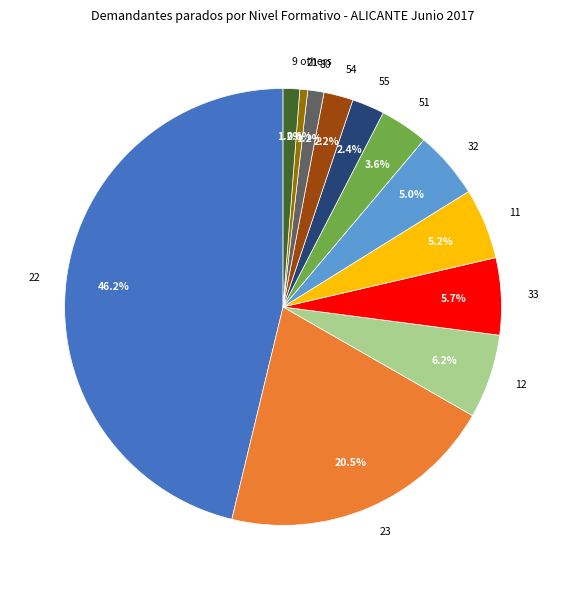

How many slices are in this pie chart?

12